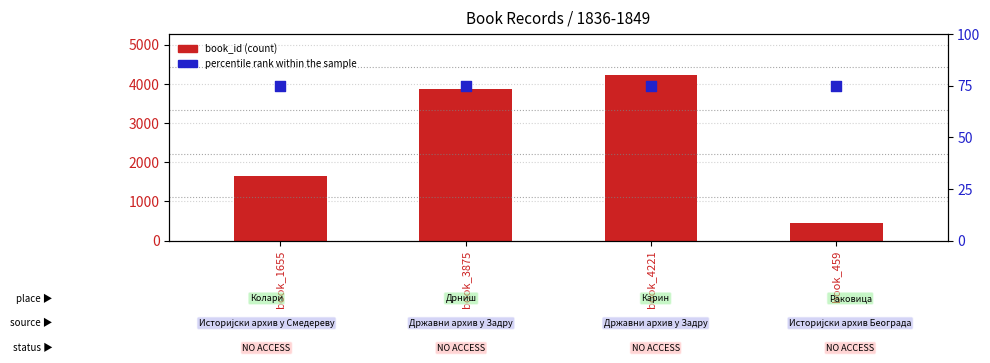

Is the value of percentile rank within the sample at book_459 greater than the value of book_id at book_4221?

No